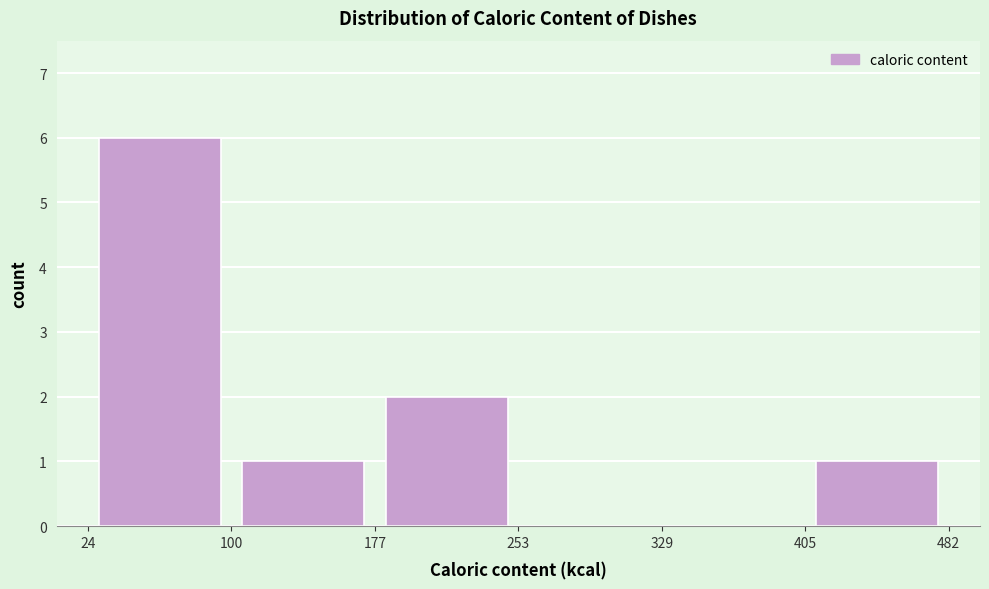

Reading left to right, transcribe this chart: for each bar, give the range it covers on the x-axis and its height. The values are not printed on the chart, so give them approximately, as read against the axis.

24 to 100: 6
100 to 177: 1
177 to 253: 2
253 to 329: 0
329 to 405: 0
405 to 482: 1